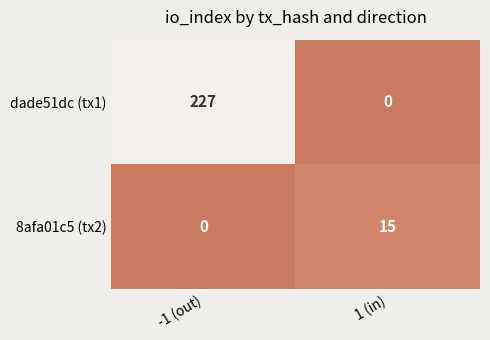

Which series has the largest range (max minus min)?

dade51dc (tx1)